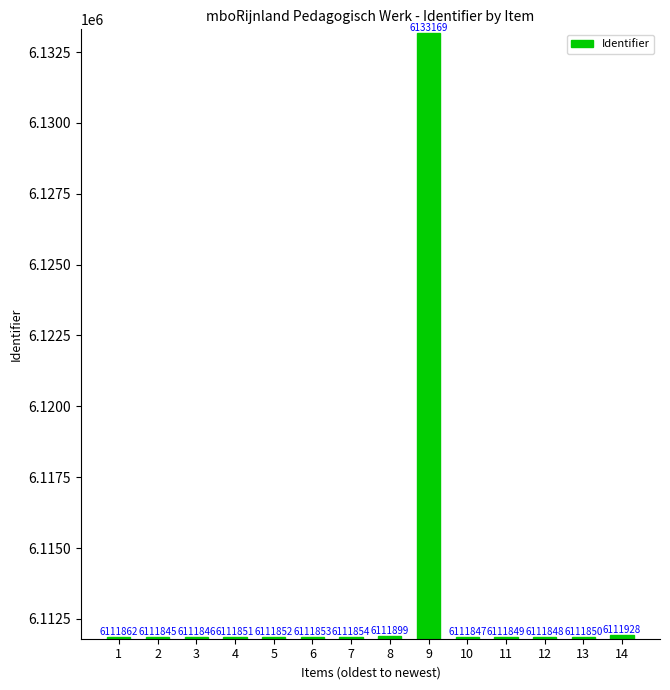

True or false: the data shows 1514157 at 4.

False